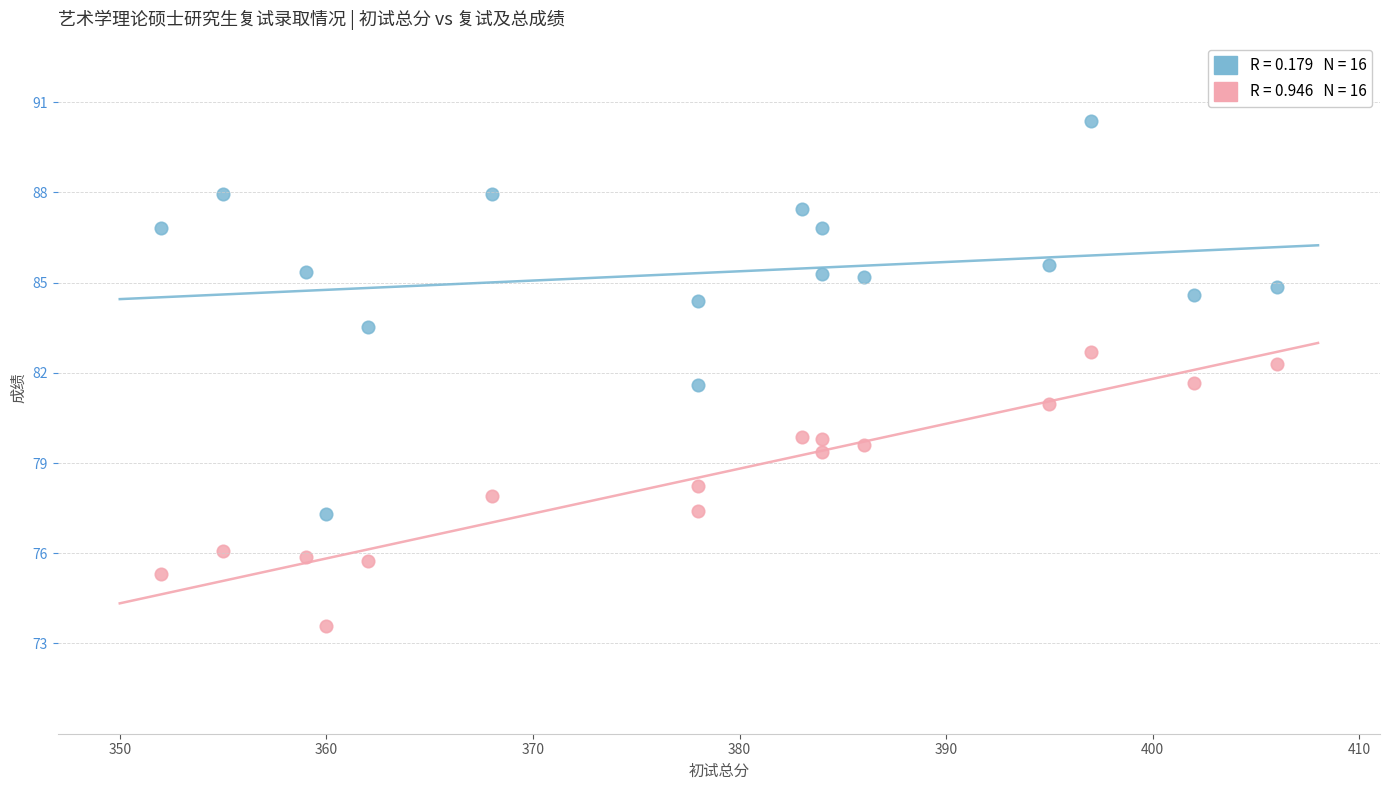

Across all data points, what is the range of X values (max minus min)?

54.0